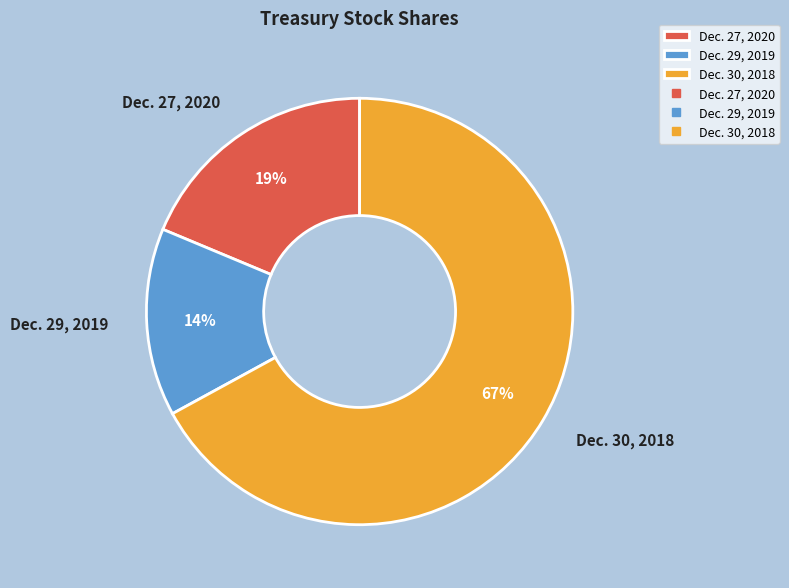

To the nearest percent, what is the average slice percentage?

33%